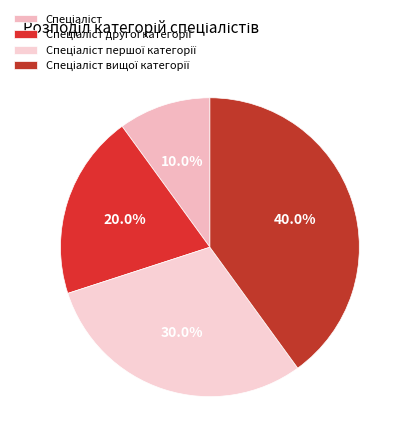

How many slices are in this pie chart?

4